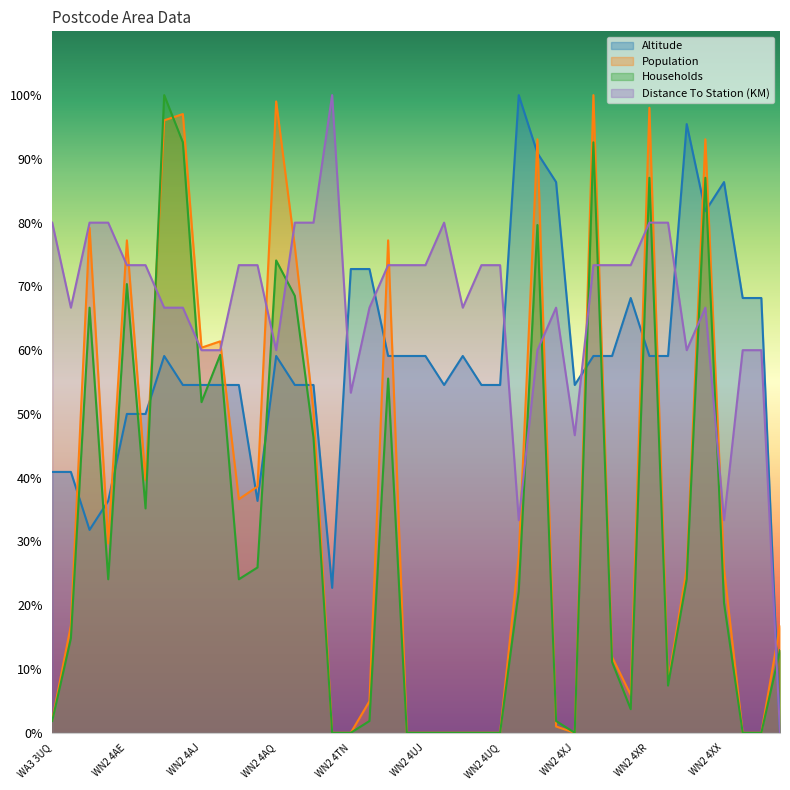

How many lines are shown in the chart?

4